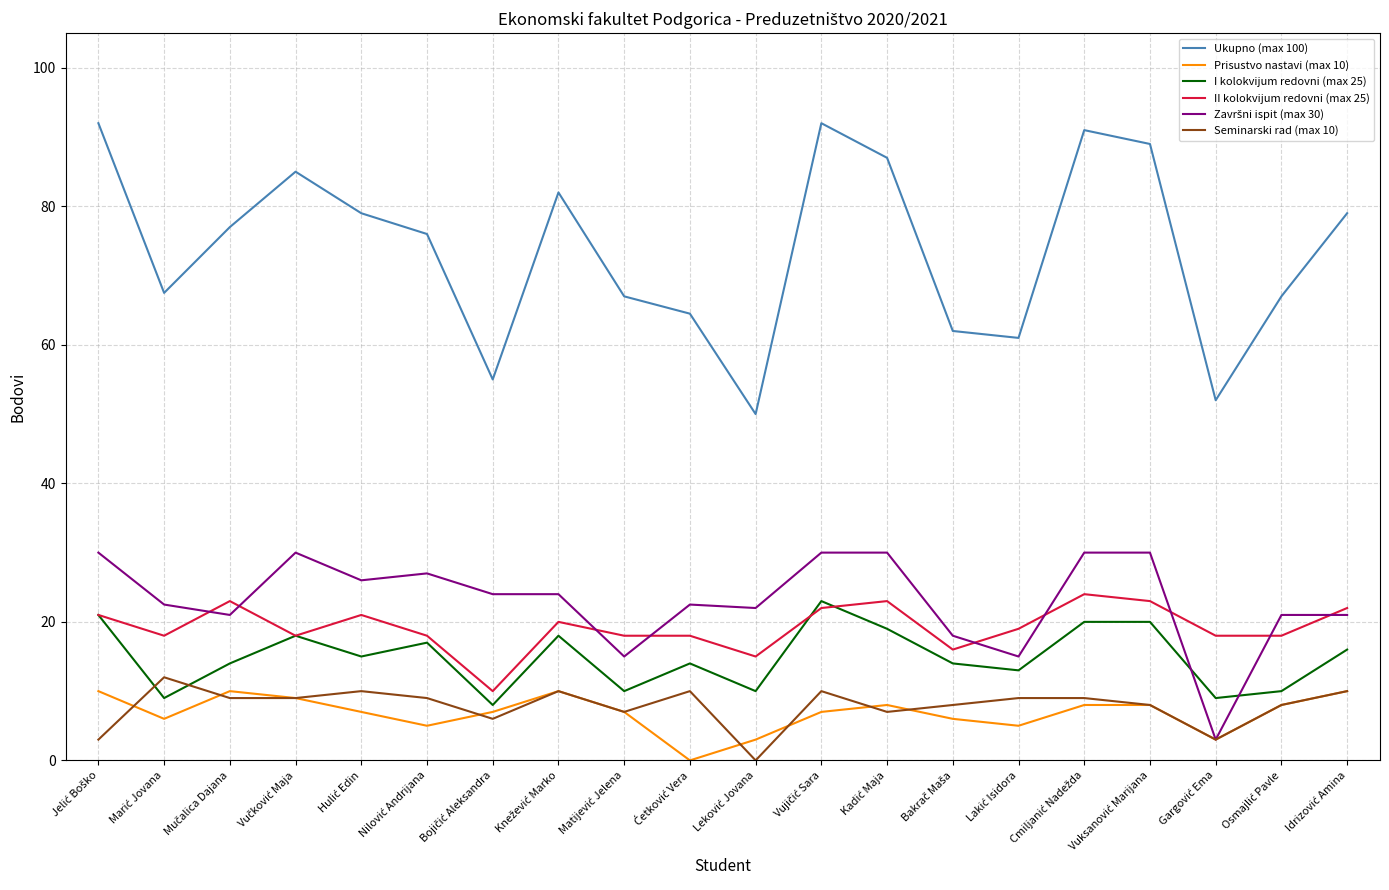

Which series has the largest total across all categories?

Ukupno (max 100)